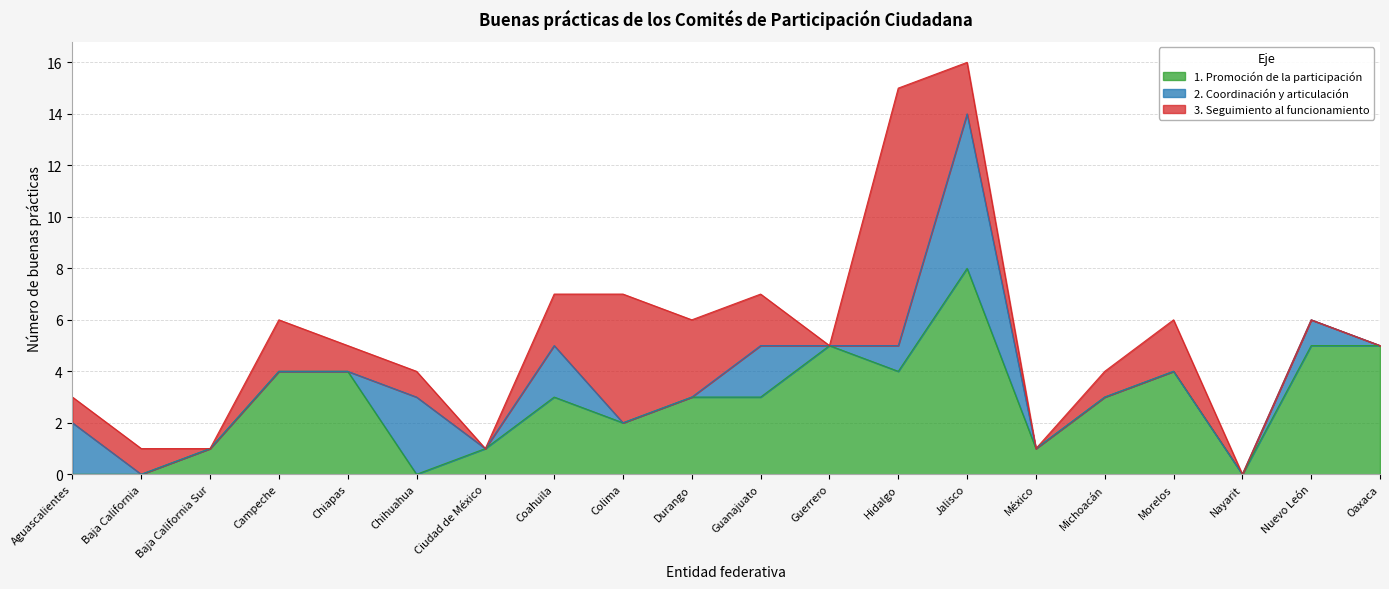

What is the difference between the maximum and minimum values in the 2. Coordinación y articulación series?

6